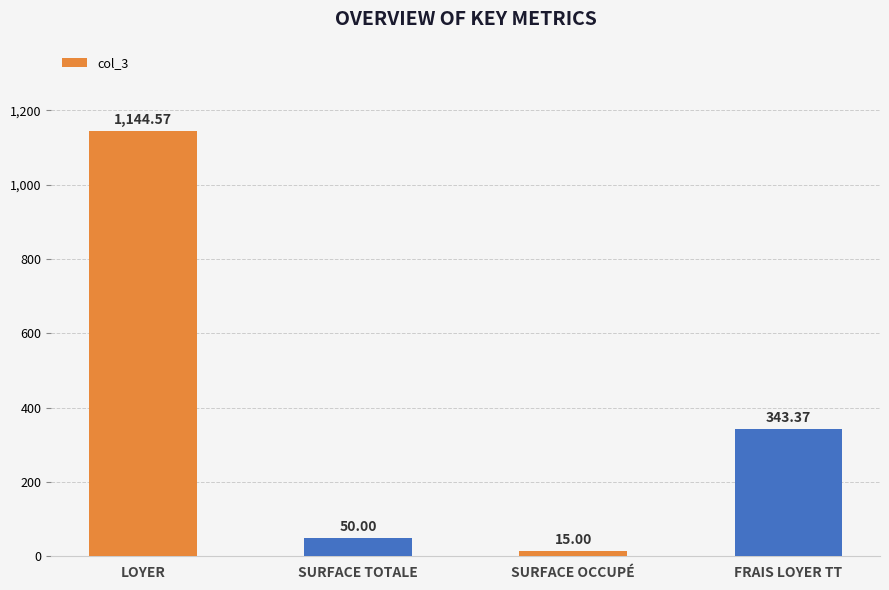

The value at SURFACE TOTALE is 50.0. True or false?

True